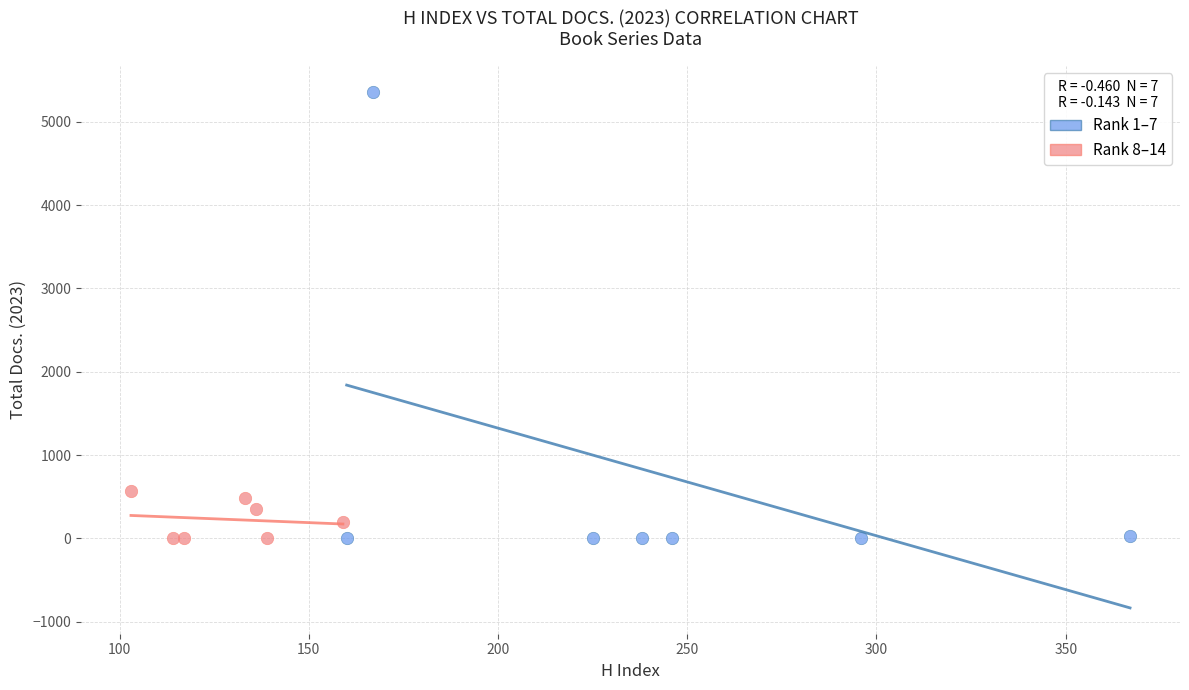

What are all the series names shown in the legend?

Rank 1–7, Rank 8–14